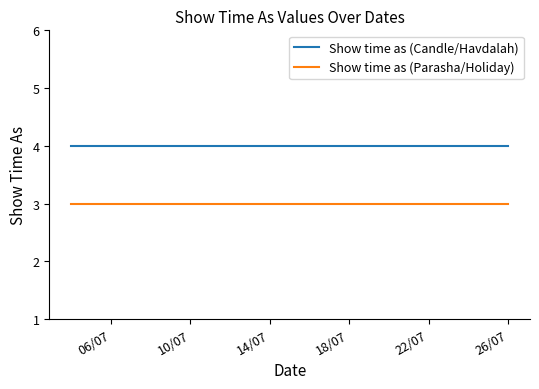

List the series in order of their overall mean, lowest first.

Show time as (Parasha/Holiday), Show time as (Candle/Havdalah)